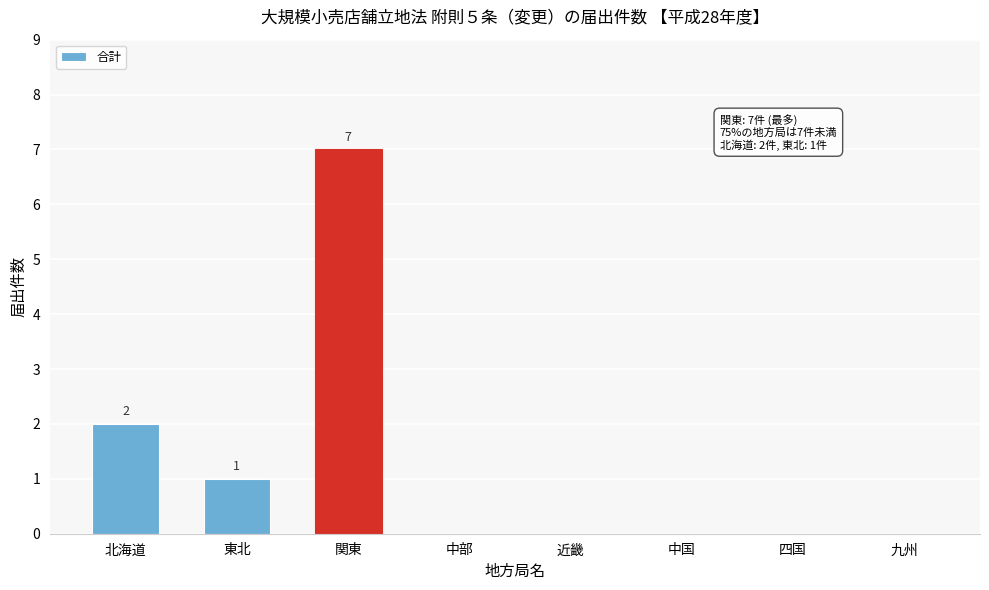

Reading left to right, extract all data points from this chart.

北海道=2	東北=1	関東=7	中部=0	近畿=0	中国=0	四国=0	九州=0